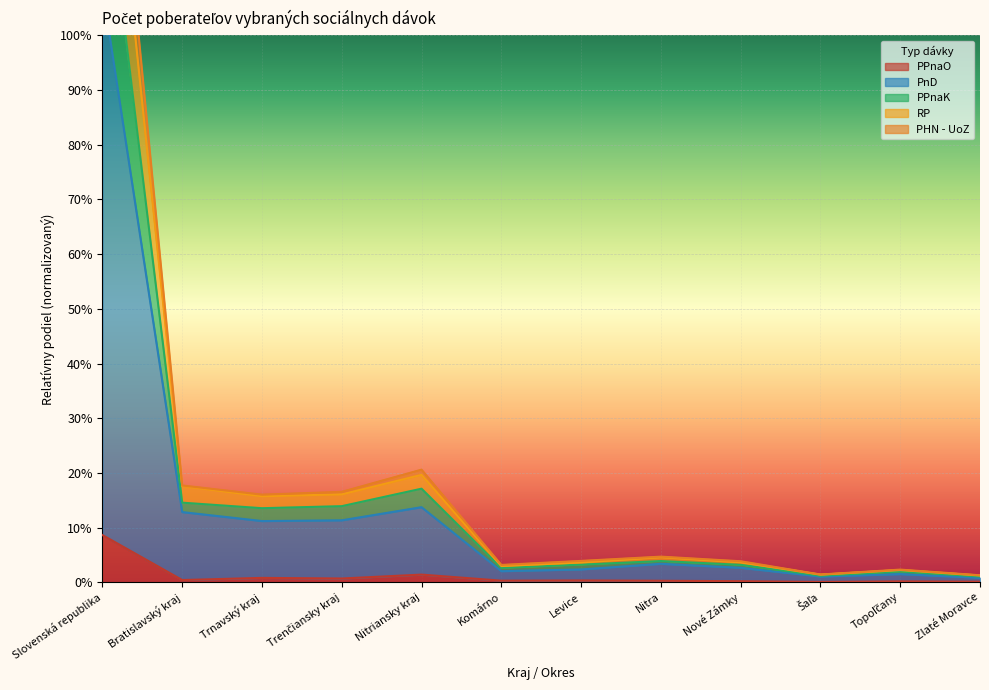

What is the spread (max minus min) of values at Trnavský kraj?

0.2